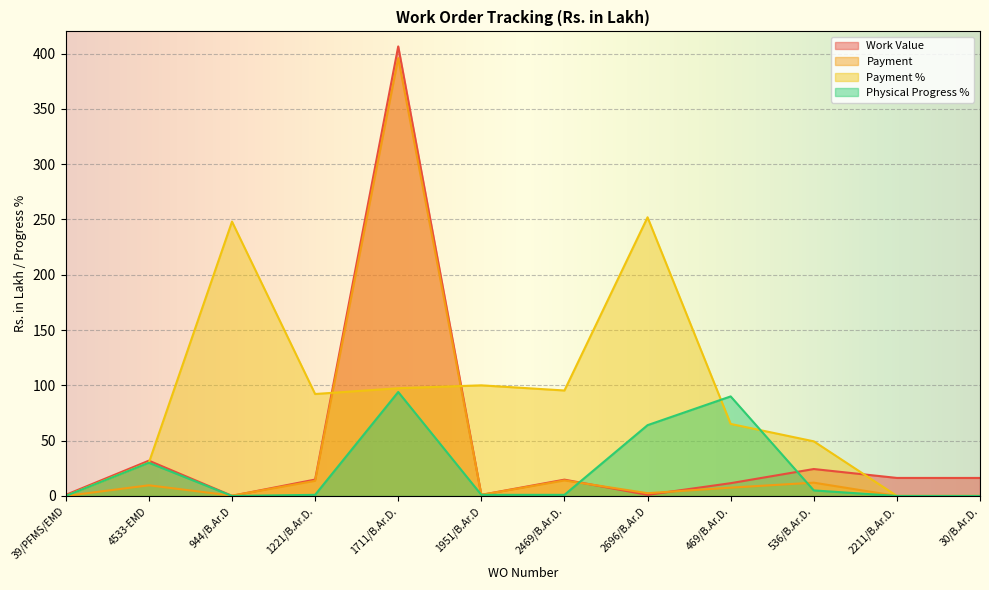

What is the maximum value for Physical Progress %?

94.0